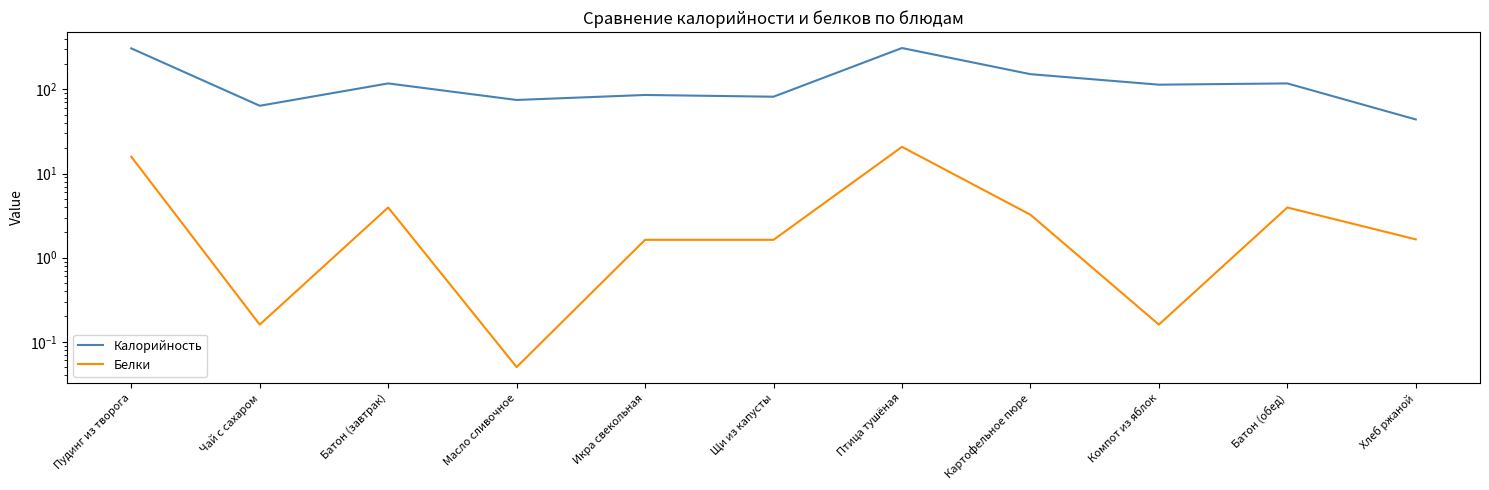

Which series has the widest spread of values?

Калорийность